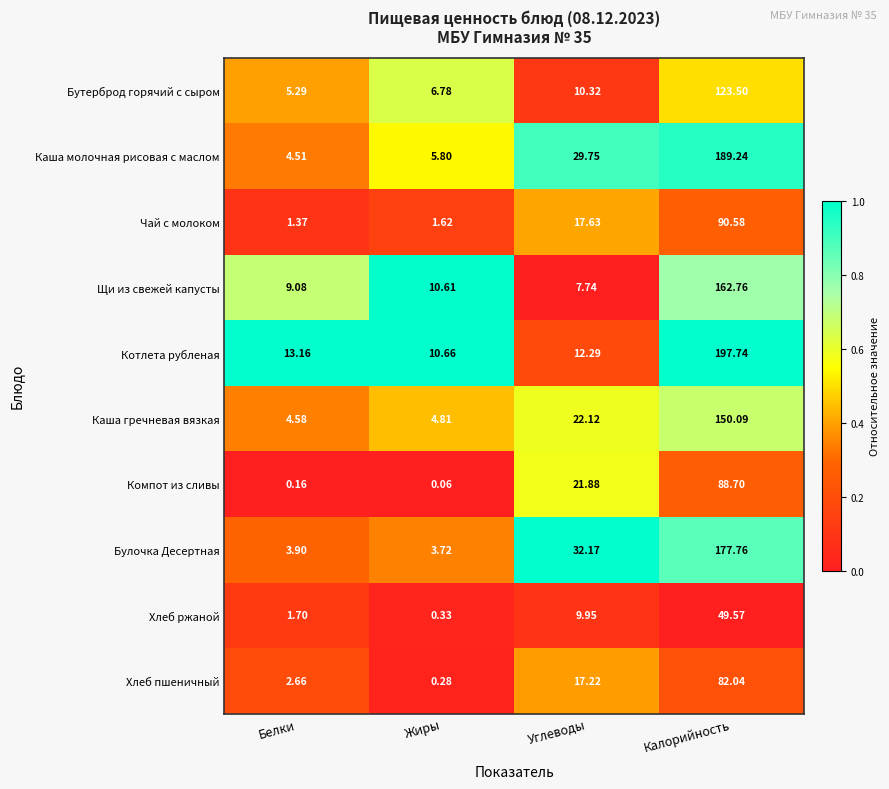

List the series in order of their peak value, highest first.

Котлета рубленая, Каша молочная рисовая с маслом, Булочка Десертная, Щи из свежей капусты, Каша гречневая вязкая, Бутерброд горячий с сыром, Чай с молоком, Компот из сливы, Хлеб пшеничный, Хлеб ржаной